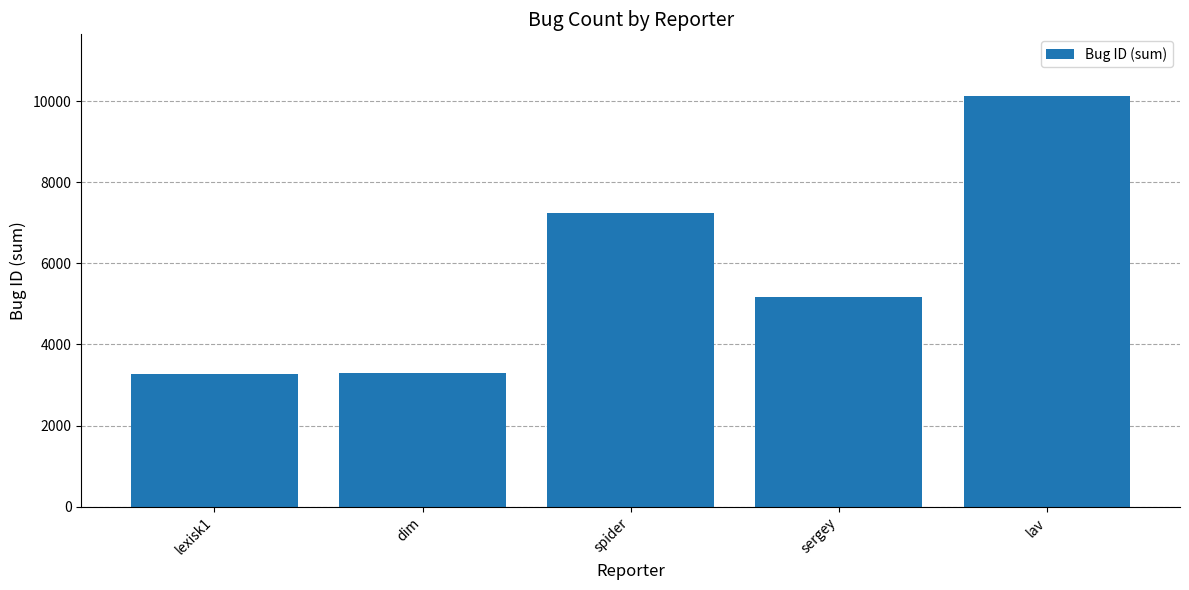

True or false: the data shows 5182 at sergey.

True